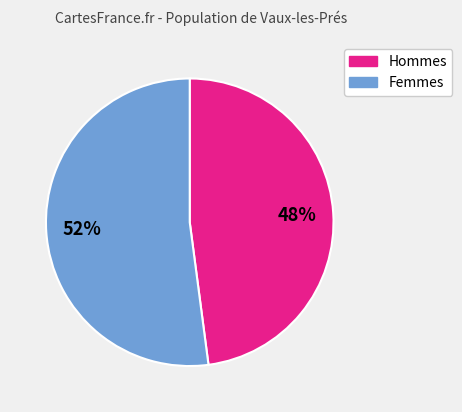

Is there a majority slice in this chart?

Yes